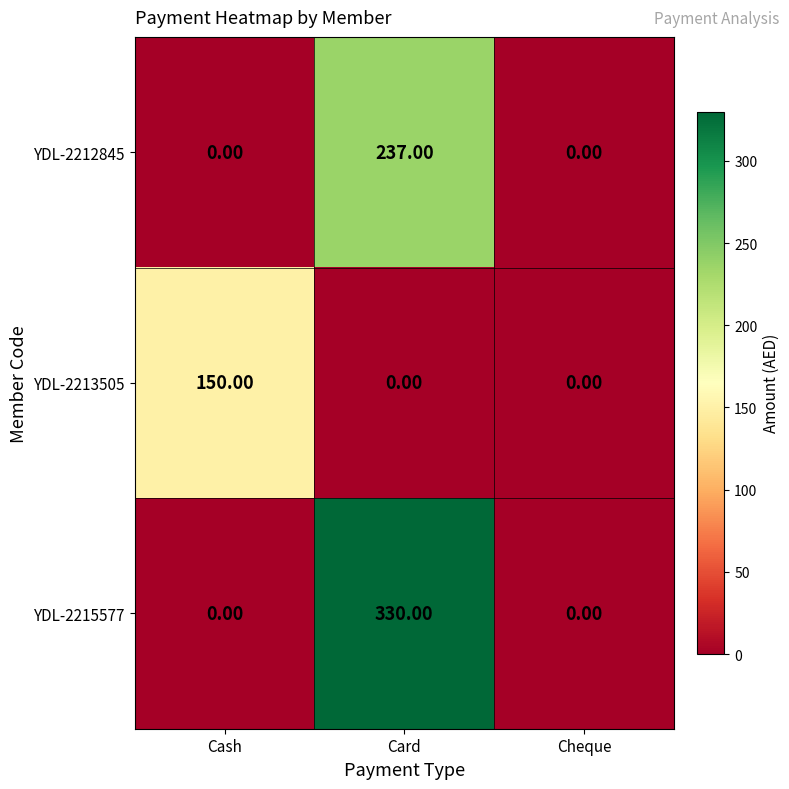

What is the difference between the maximum and minimum values in the YDL-2213505 series?

150